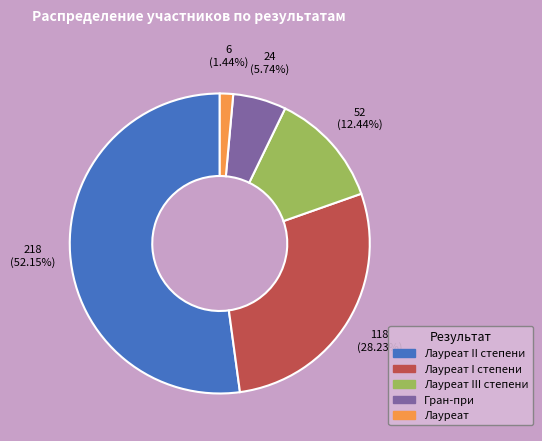

Is there a majority slice in this chart?

Yes